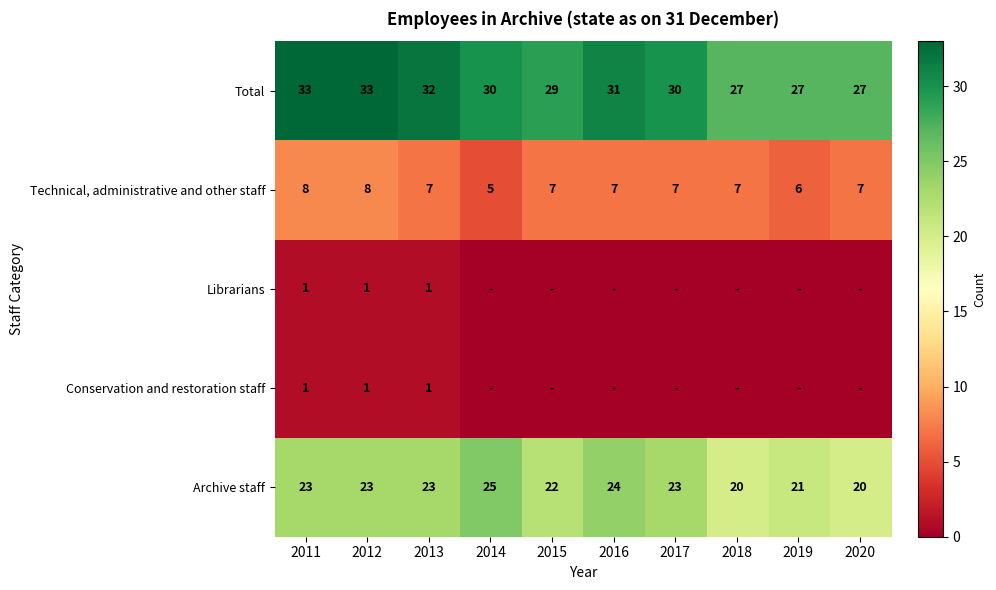

Count the number of categories in the chart.

10